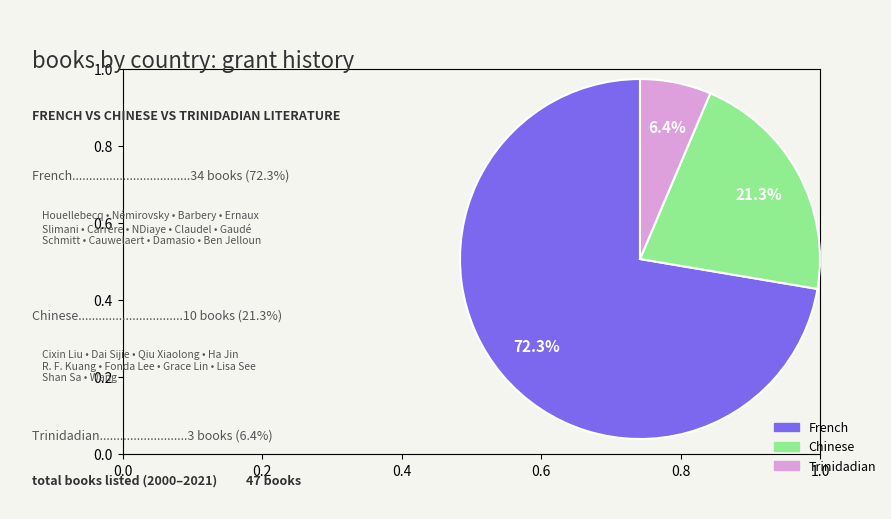

To the nearest percent, what portion does Trinidadian represent?

6%